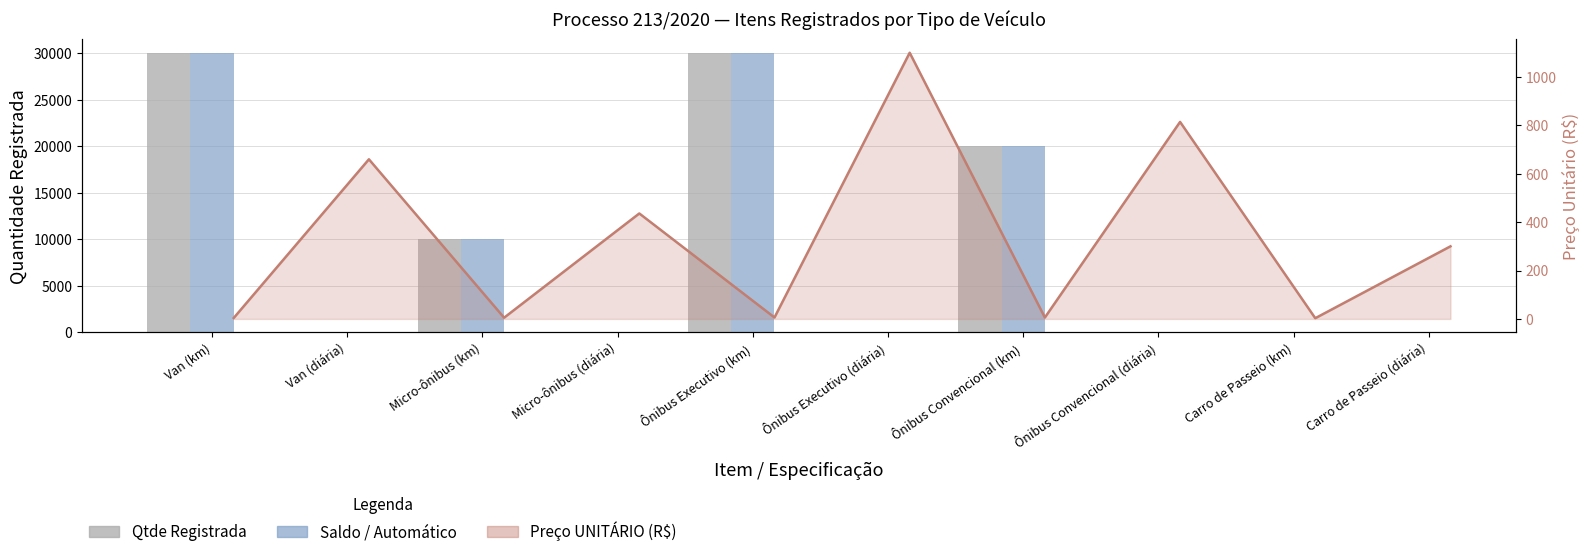

Does the chart contain any negative values?

No